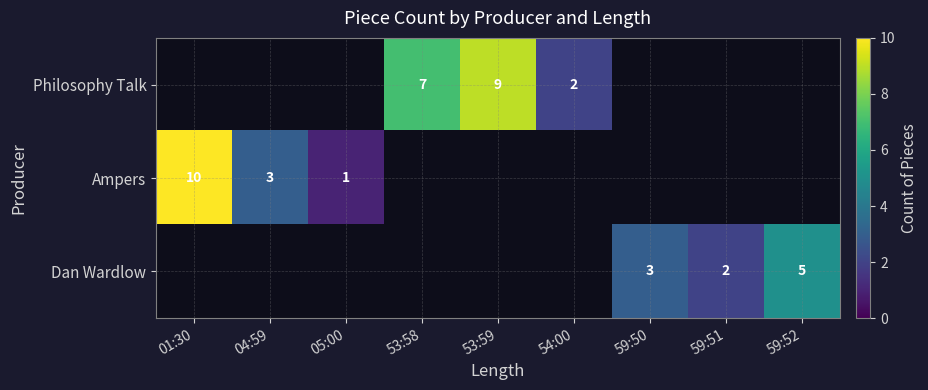

Is it true that Philosophy Talk equals 5 at 53:59?

False